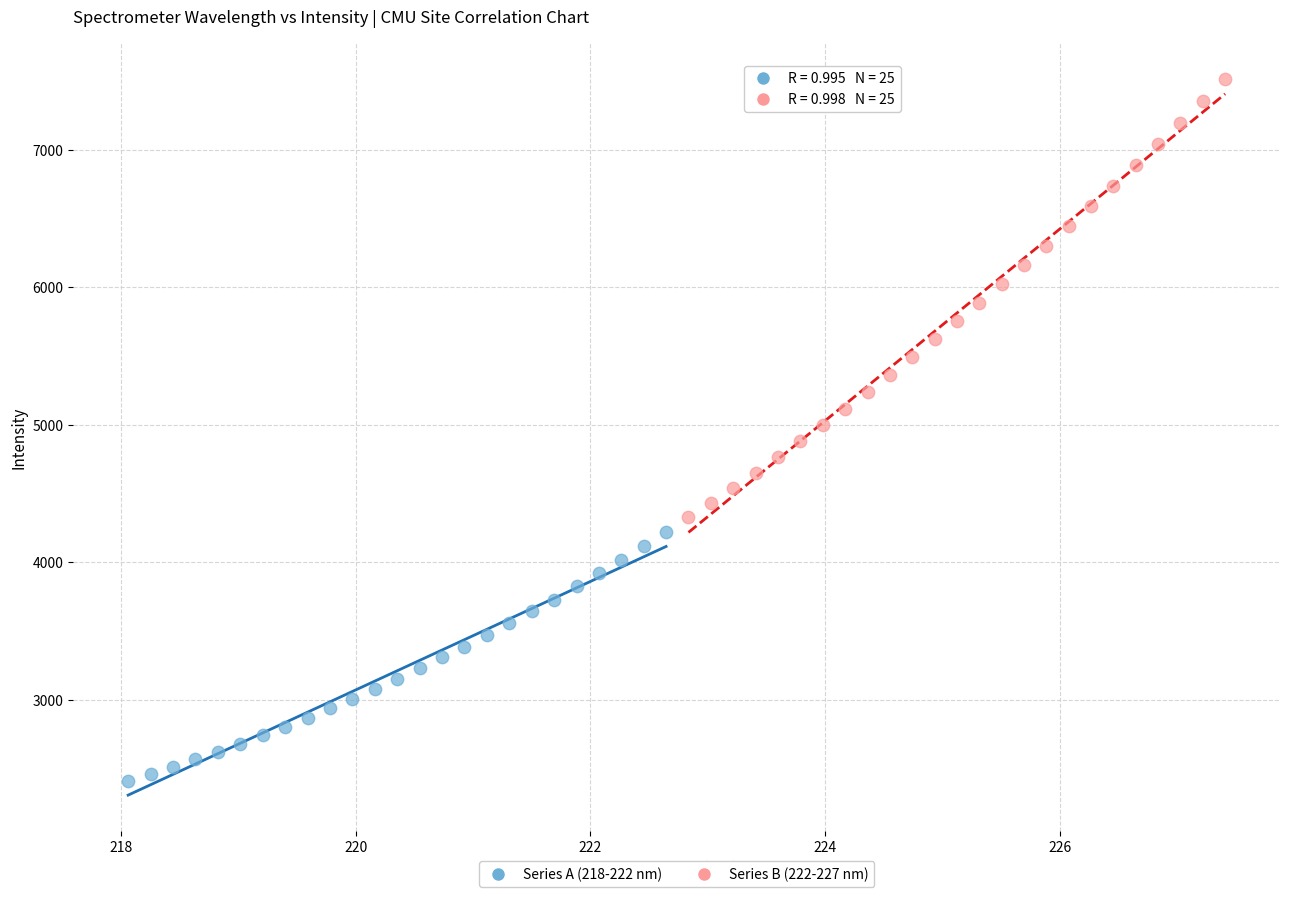

Which series reaches the maximum Y coordinate?

Series B (222-227 nm)